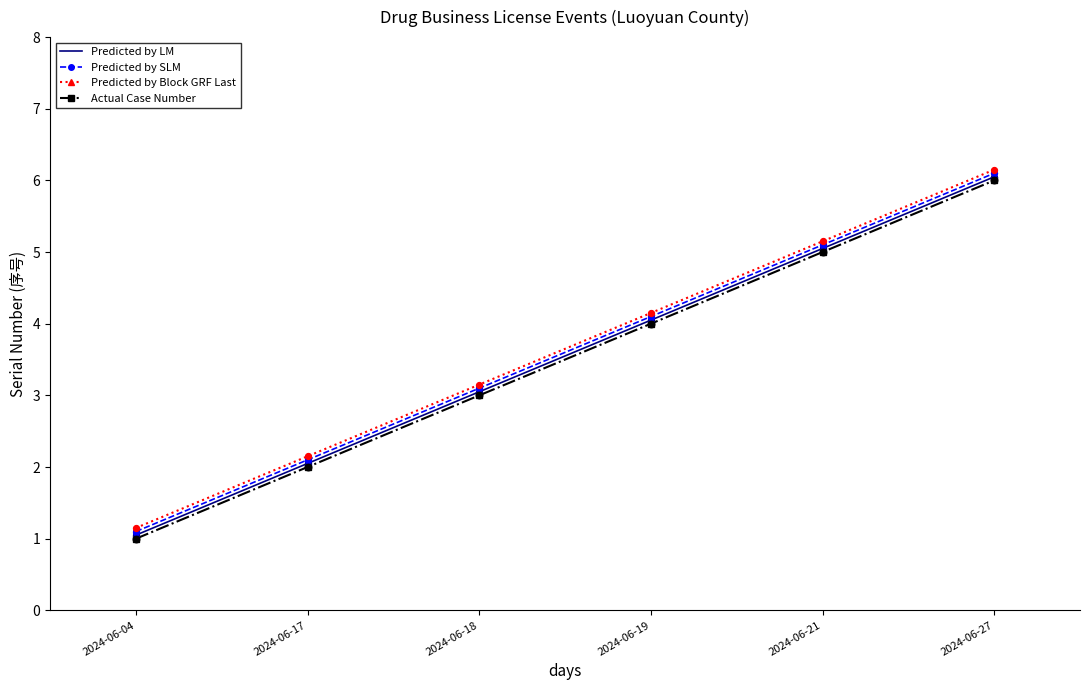

Is the value of Predicted by Block GRF Last at 2024-06-27 greater than the value of Predicted by SLM at 2024-06-17?

Yes